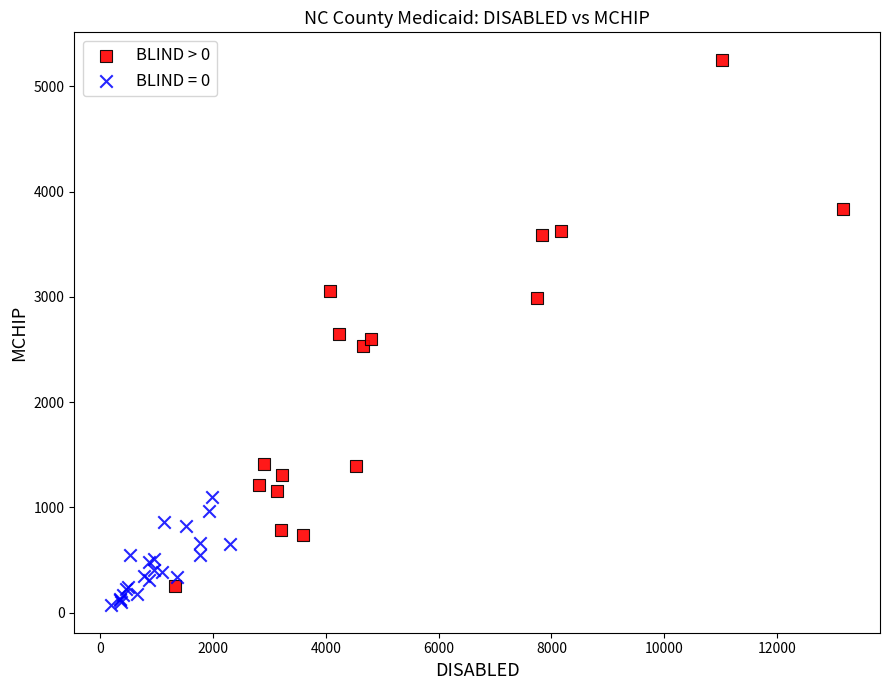

Which series reaches the maximum Y coordinate?

BLIND > 0